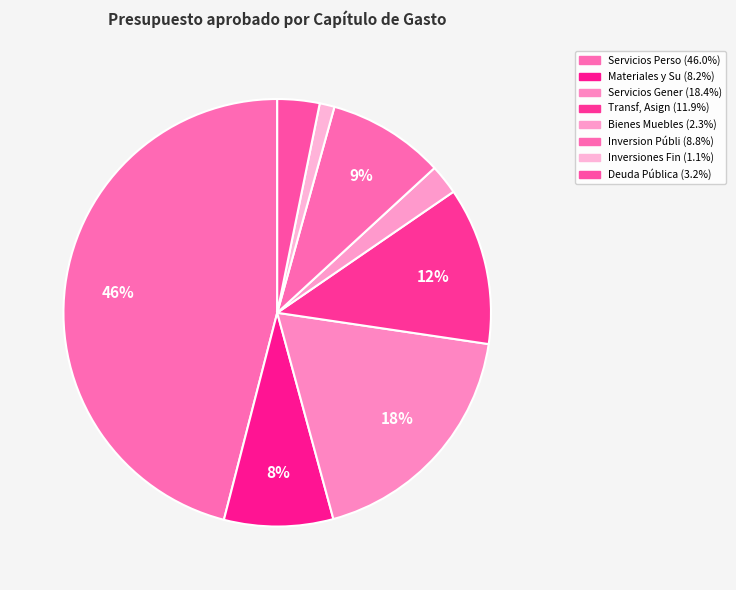

To the nearest percent, what portion does Deuda Pública represent?

3%